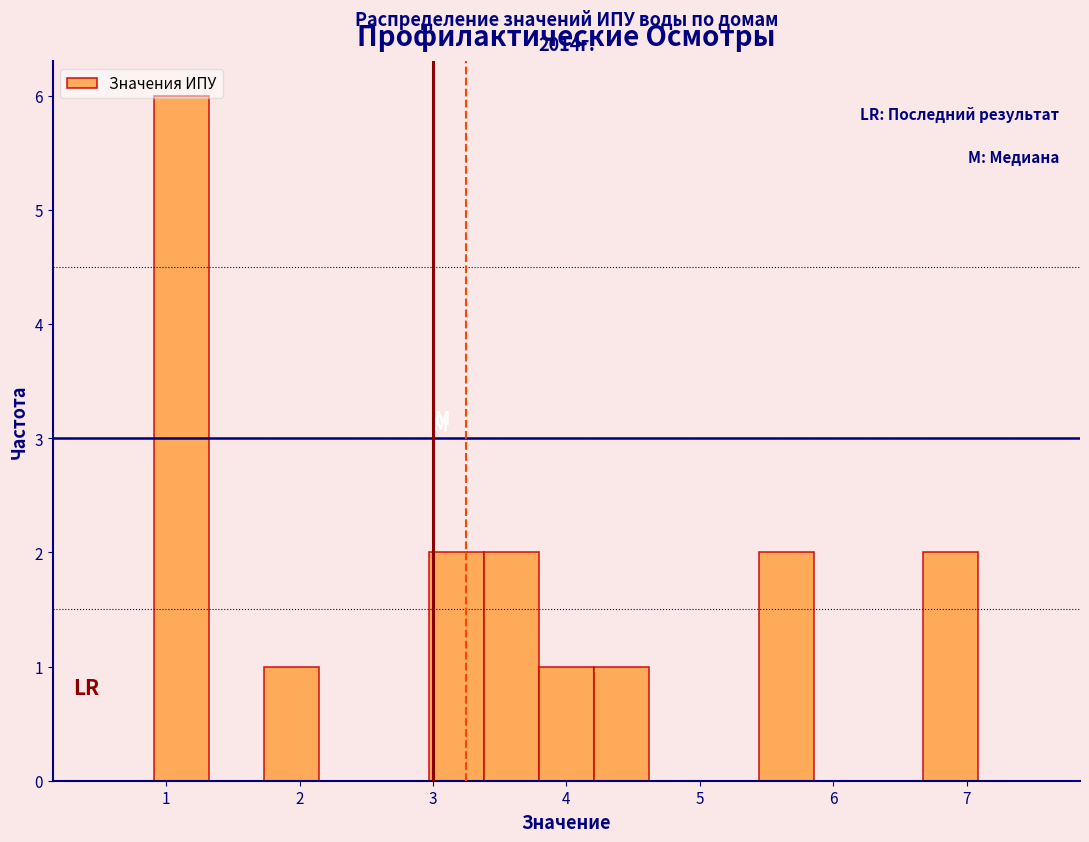

Which range on the x-axis has the tallest bar?

0.9 to 1.3